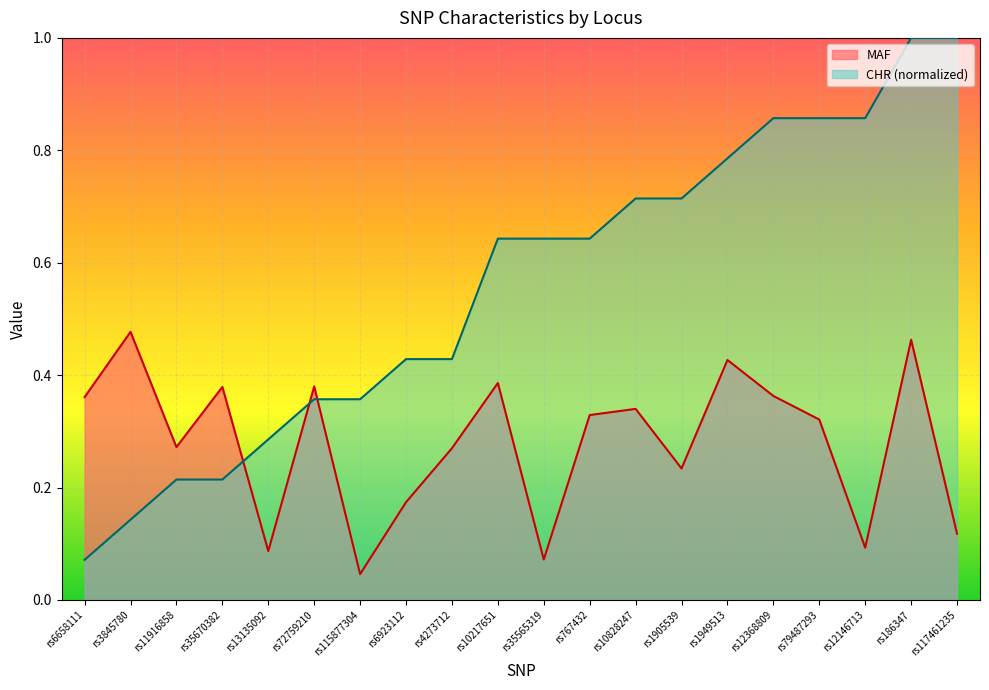

Between rs4273712 and rs3845780, which is larger?

rs3845780